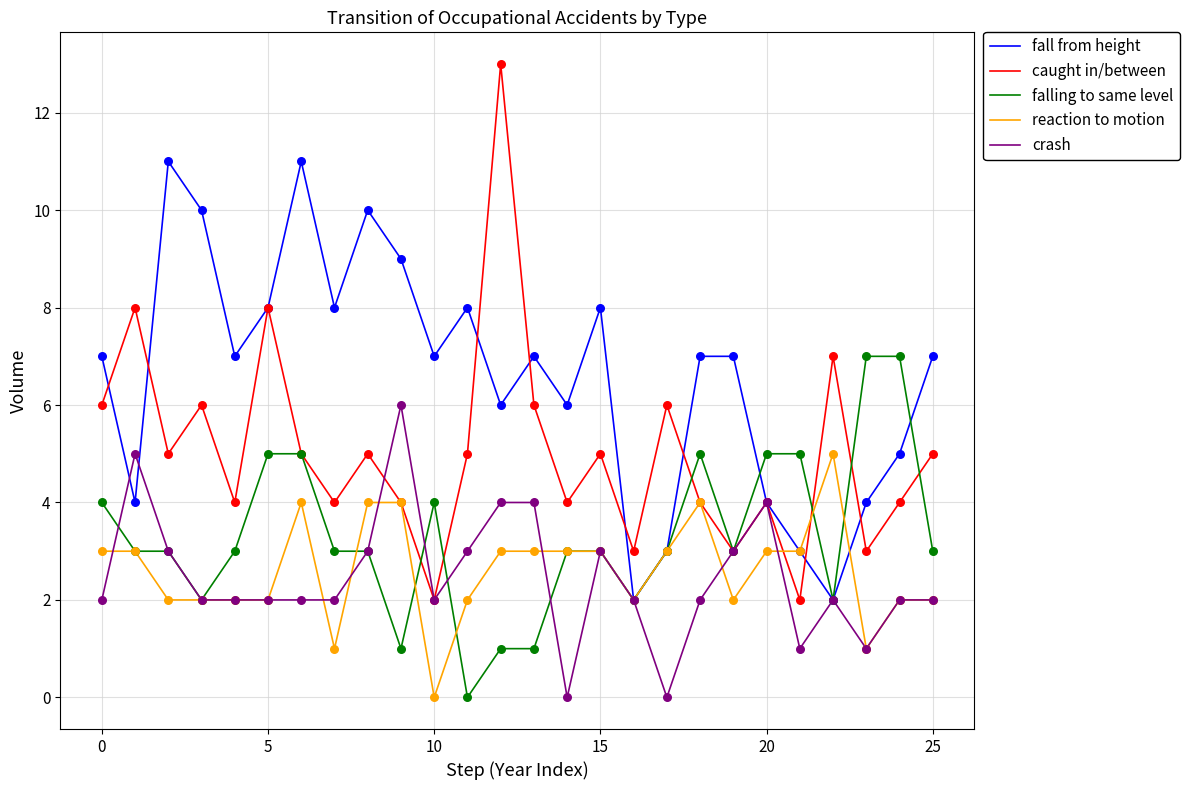

What are all the series names shown in the legend?

fall from height, caught in/between, falling to same level, reaction to motion, crash